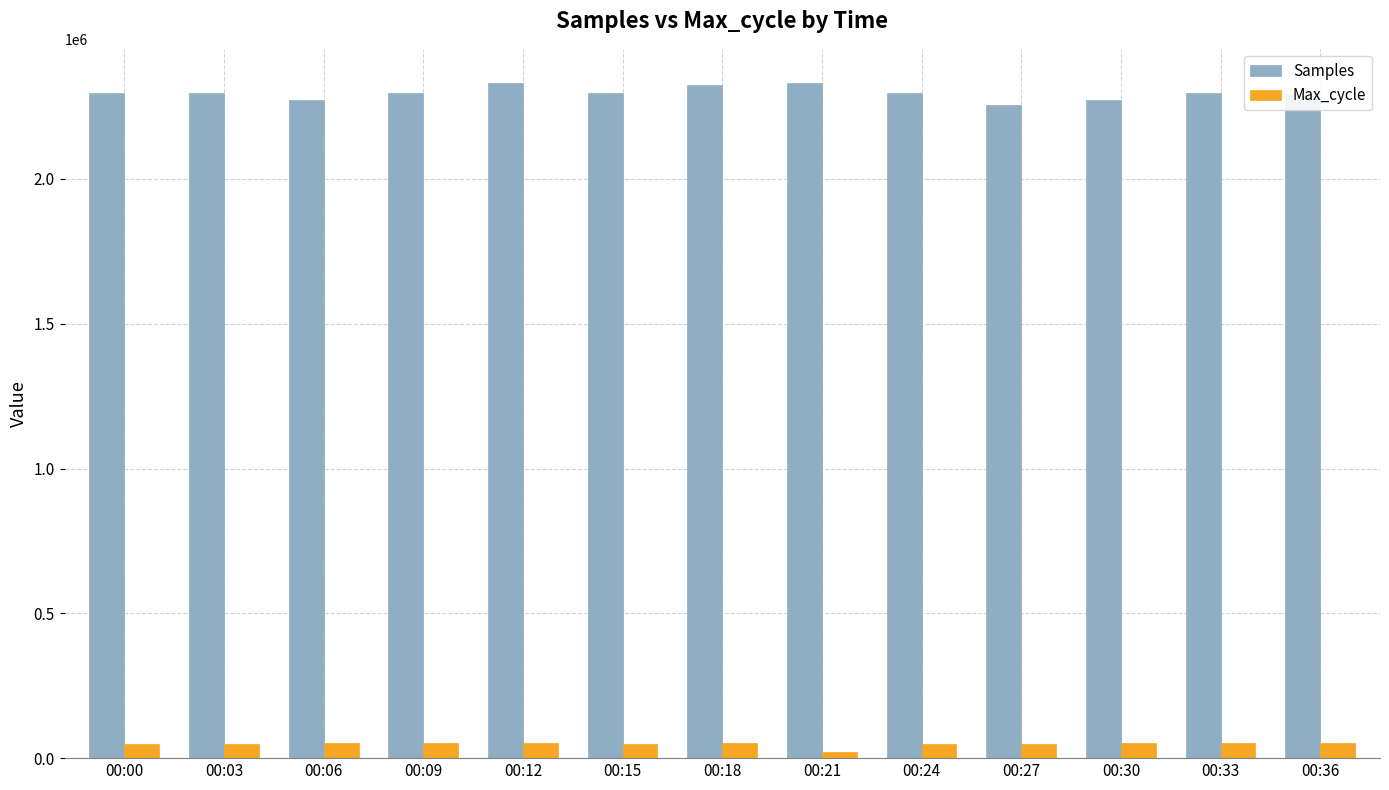

How many bars are there in each group?

2